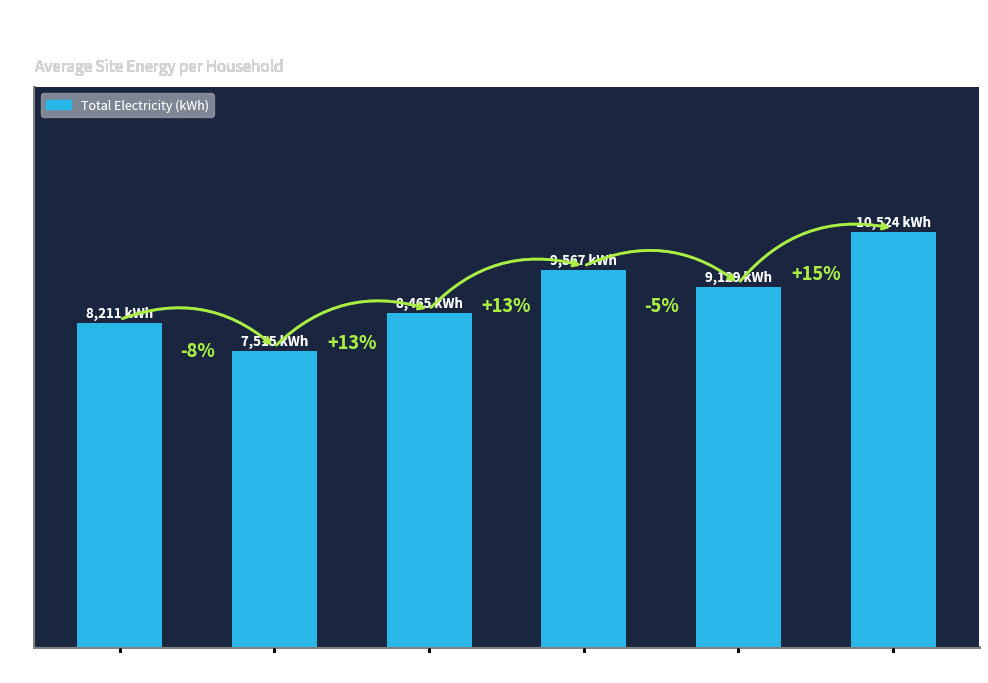

Reading right to left, what are all the values shown in this chart?

West North Central=10524	East North Central=9129	Midwest=9567	Middle Atlantic=8465	New England=7515	Northeast=8211